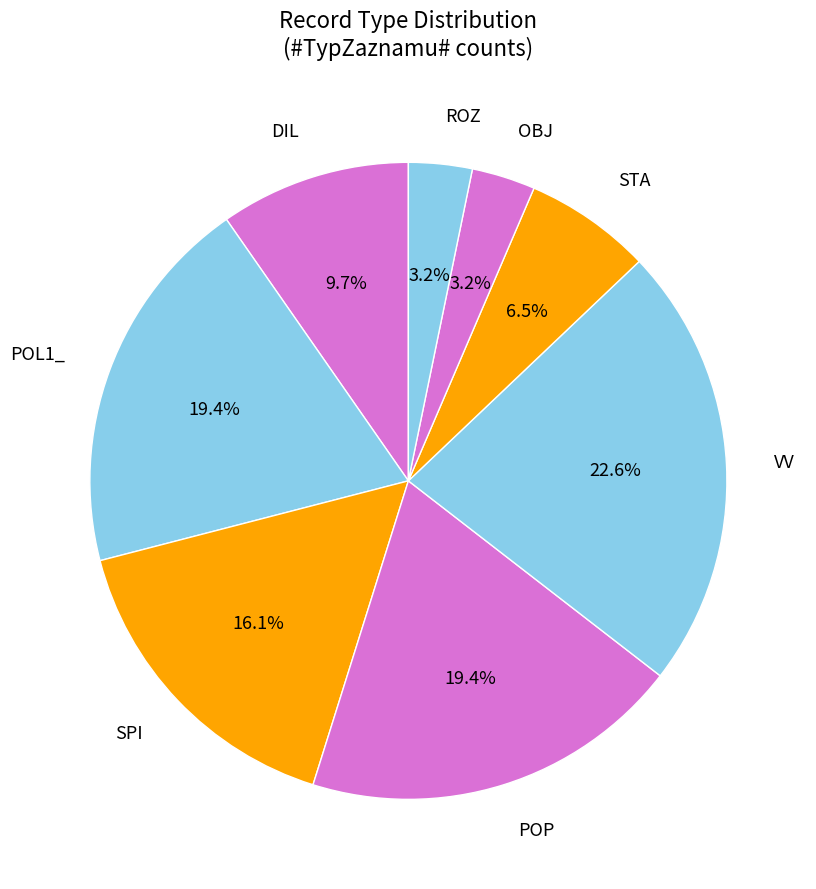

Does DIL represent more than half of the total?

No